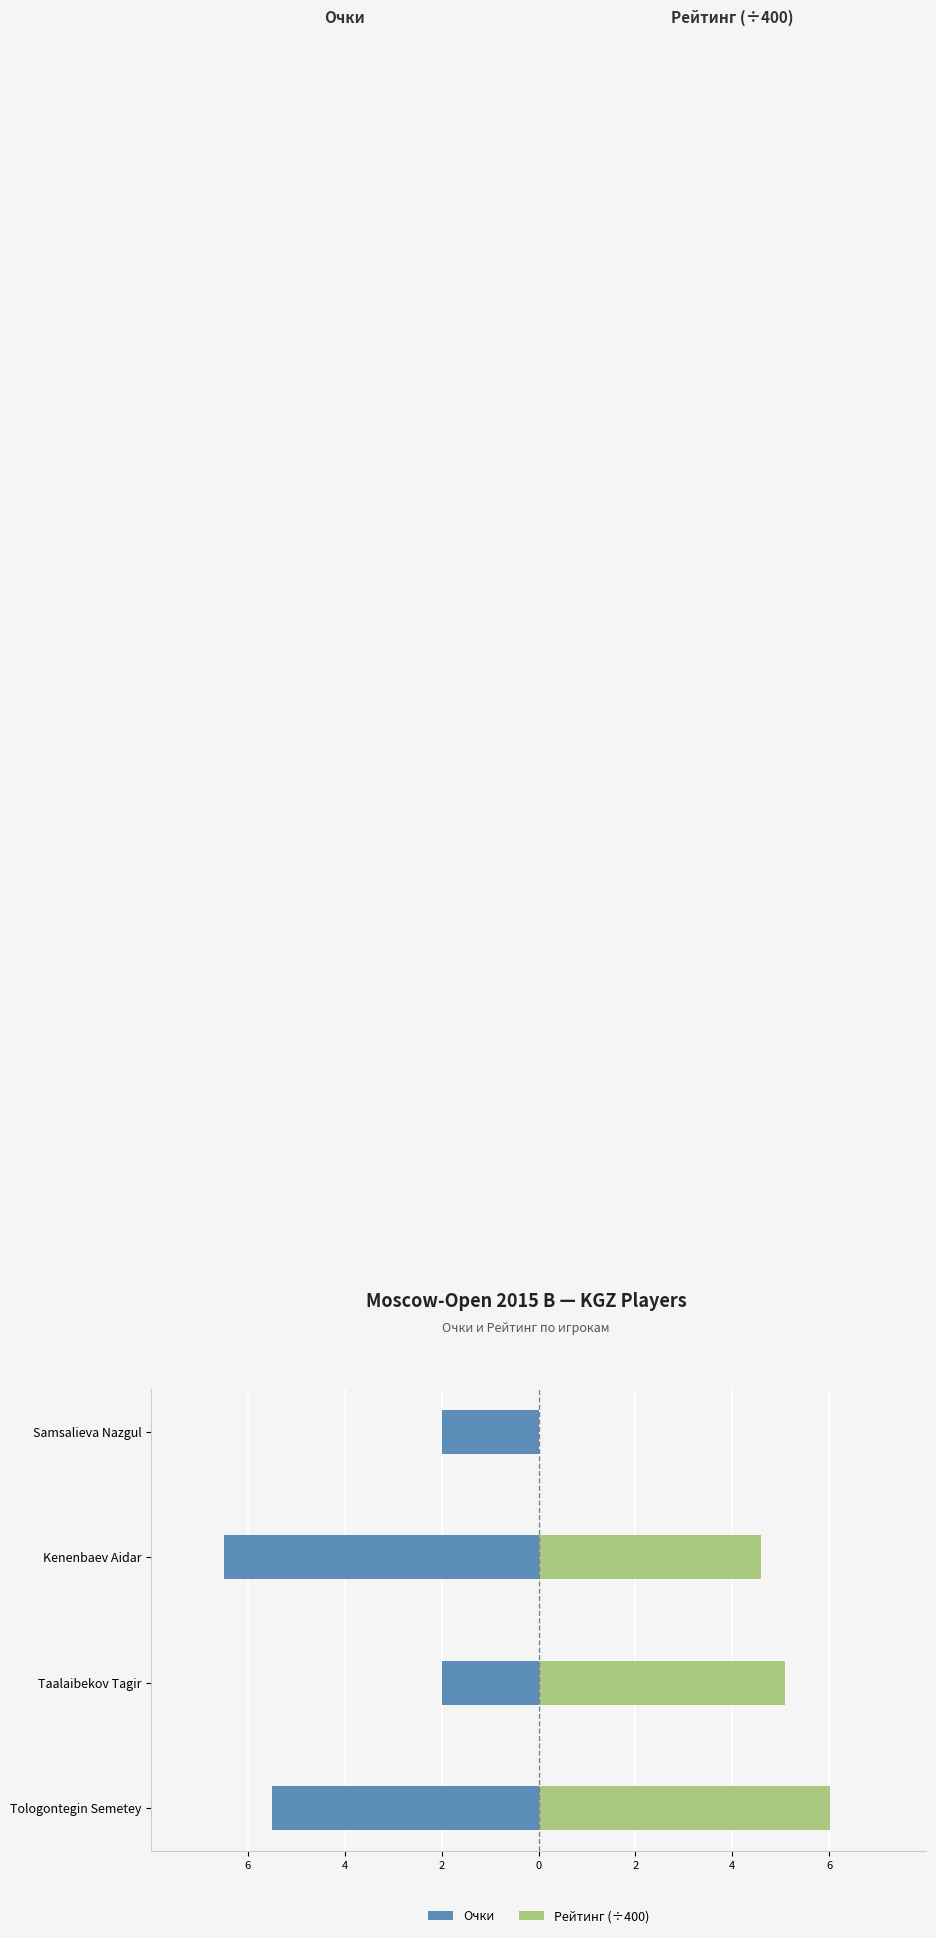

At how many categories does at least one series exceed 4?

3